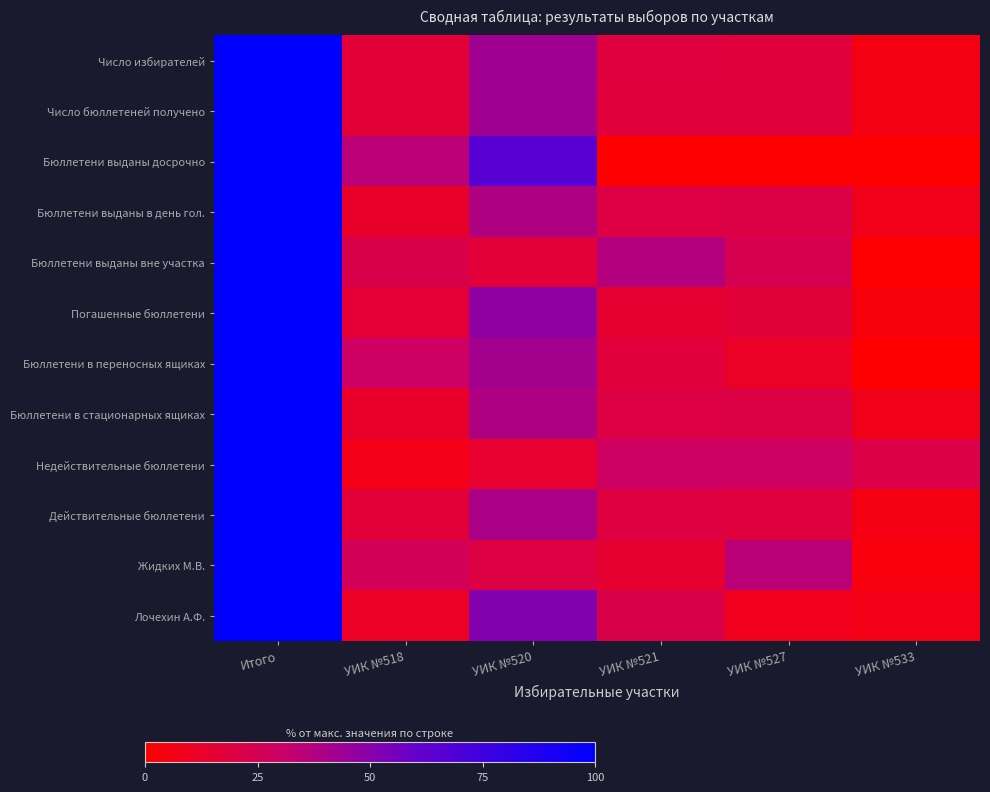

Rank the series at УИК №527 from highest to lowest value.

Жидких М.В., Недействительные бюллетени, Бюллетени выданы вне участка, Бюллетени выданы в день гол., Бюллетени в стационарных ящиках, Действительные бюллетени, Число бюллетеней получено, Число избирателей, Погашенные бюллетени, Бюллетени в переносных ящиках, Лочехин А.Ф., Бюллетени выданы досрочно